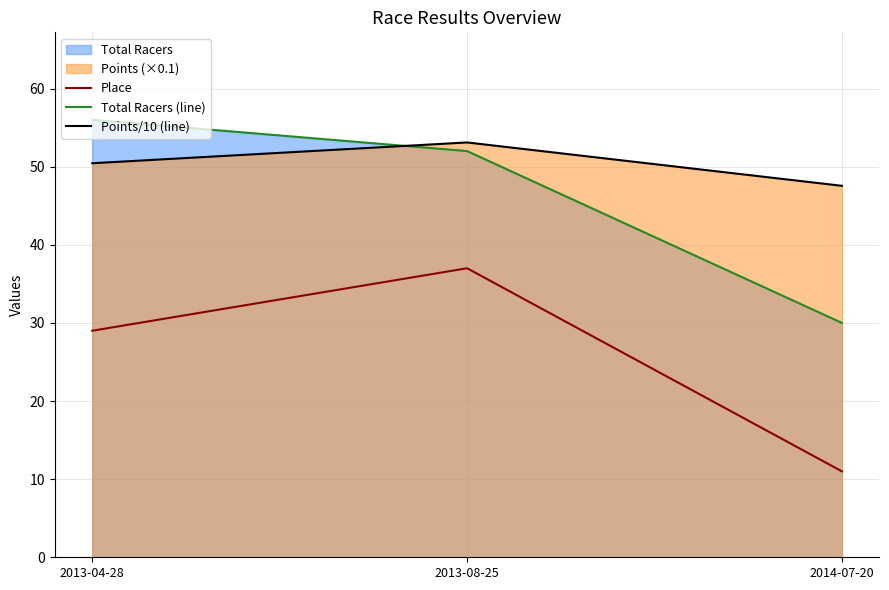

What position from the left is 2014-07-20?

3